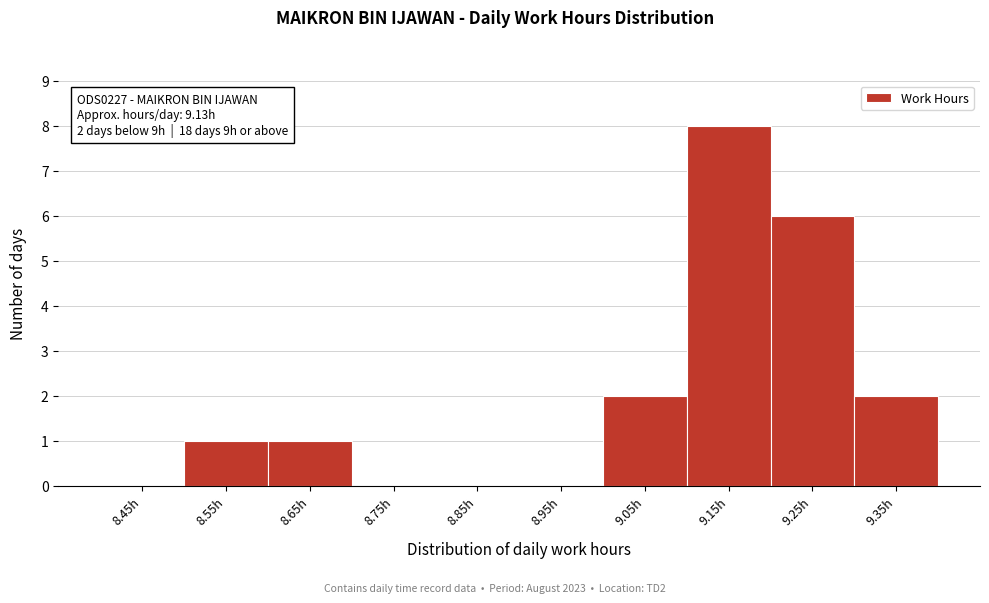

Which range on the x-axis has the tallest bar?

9.1 to 9.2